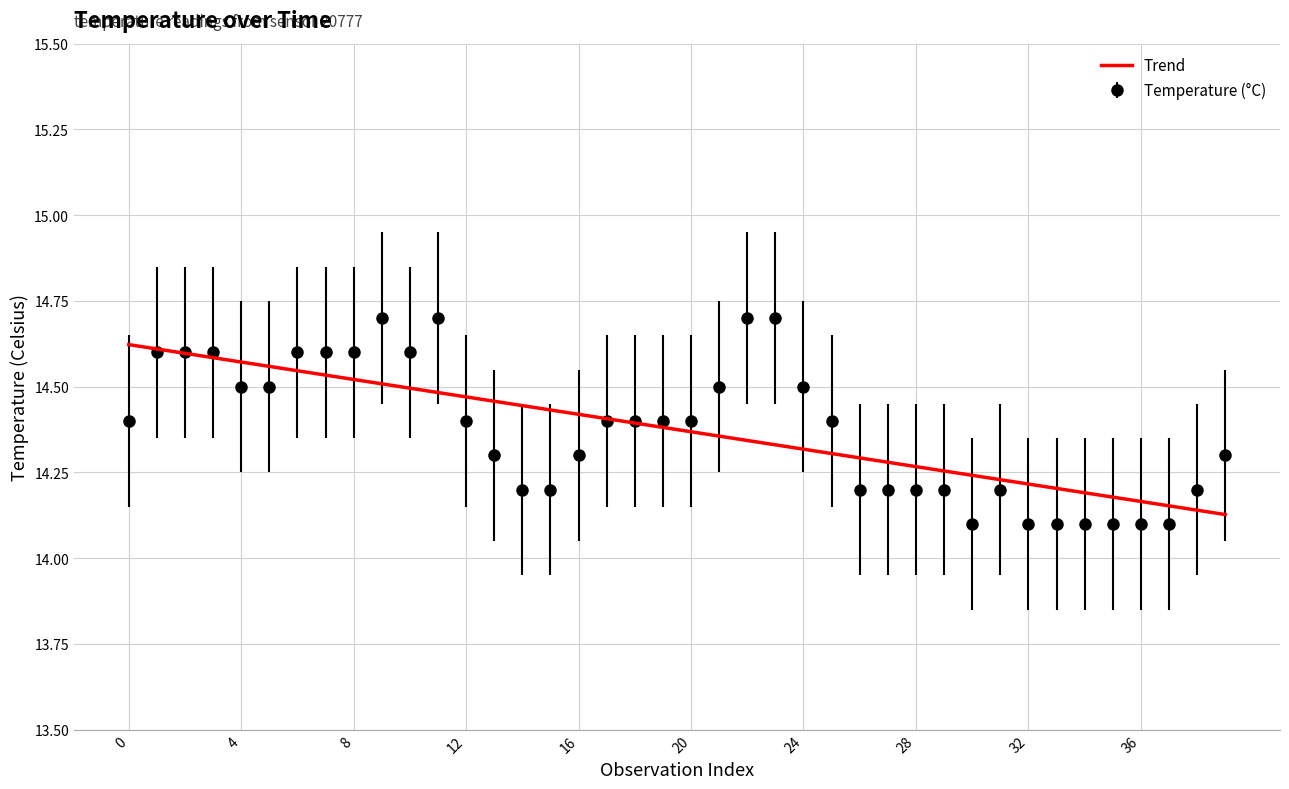

Which series has the largest range (max minus min)?

Temperature (°C)